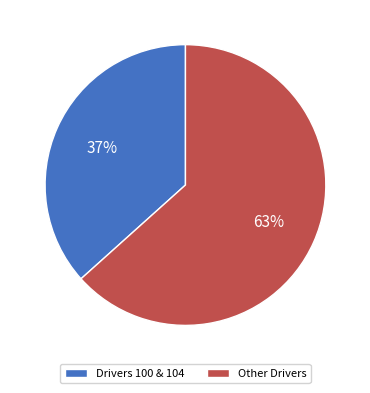

Combined, do Drivers 100 & 104 and Other Drivers account for over 50%?

Yes